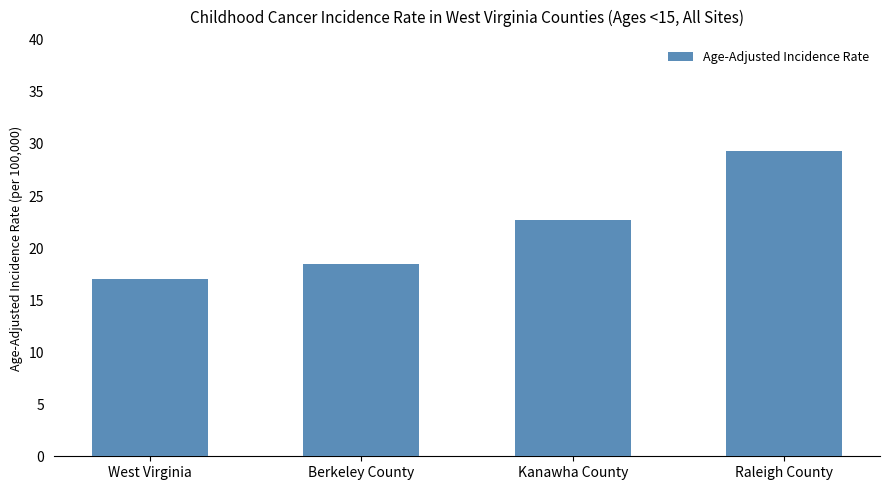

What is the sum of all values?

87.5